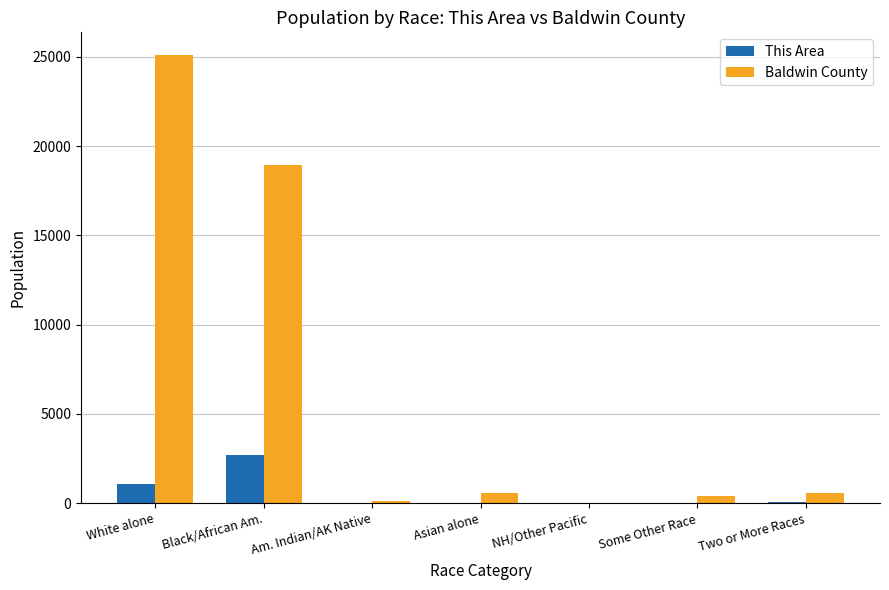

What is the total value across all series at Black/African Am.?

21683